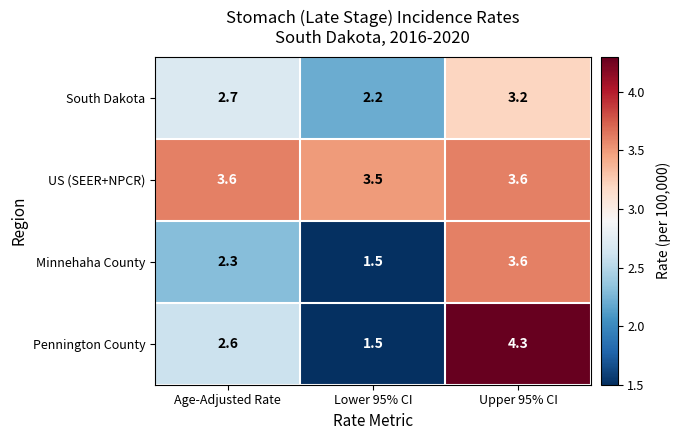

Rank the series at Age-Adjusted Rate from lowest to highest value.

Minnehaha County, Pennington County, South Dakota, US (SEER+NPCR)